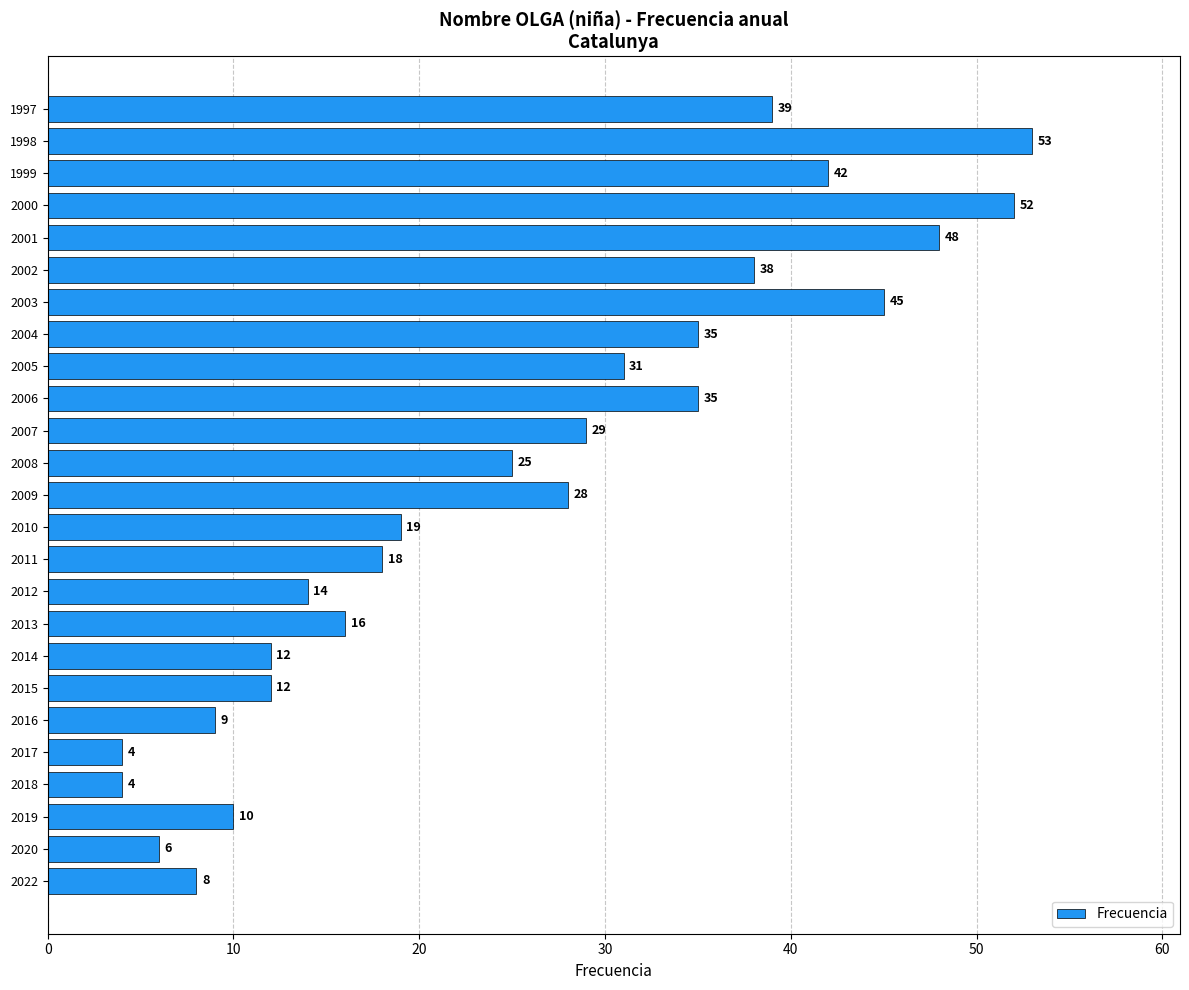

At which label is the value closest to 28?

2009